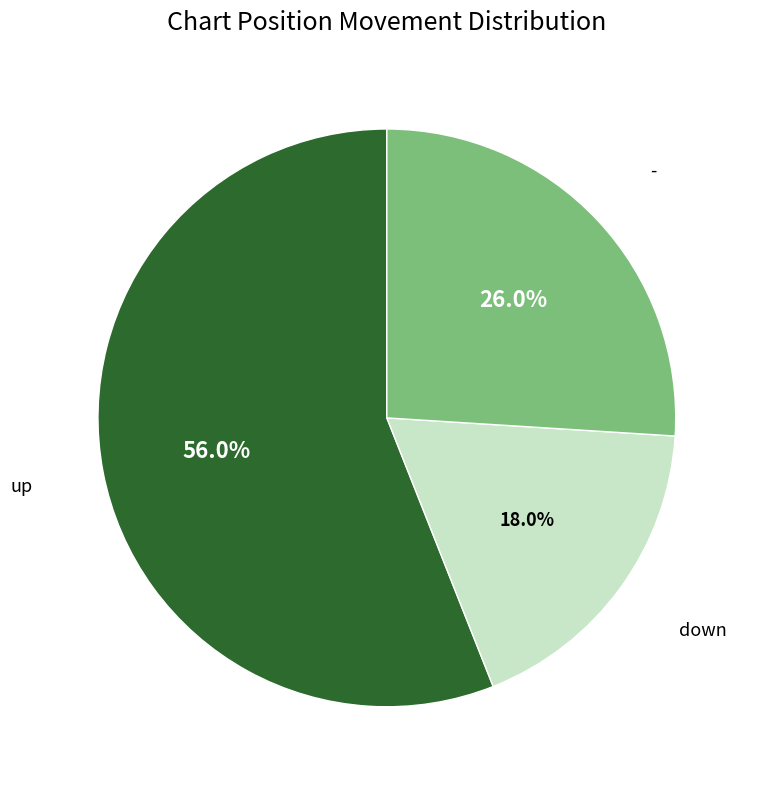

Is the sum of - and down greater than half?

No